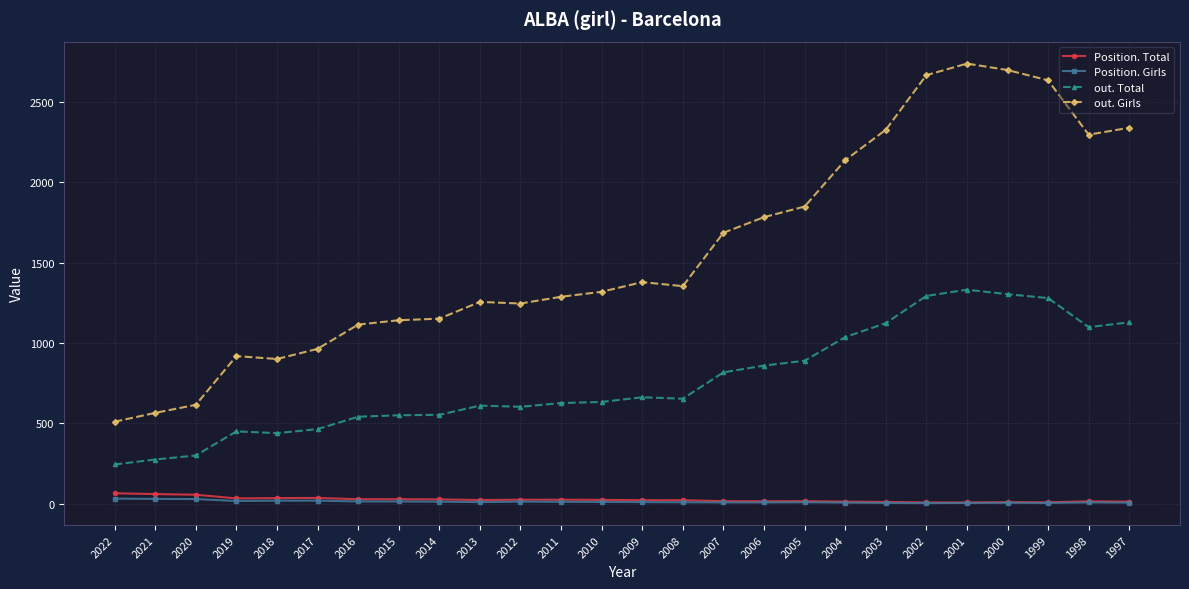

Which series has the largest range (max minus min)?

out. Girls